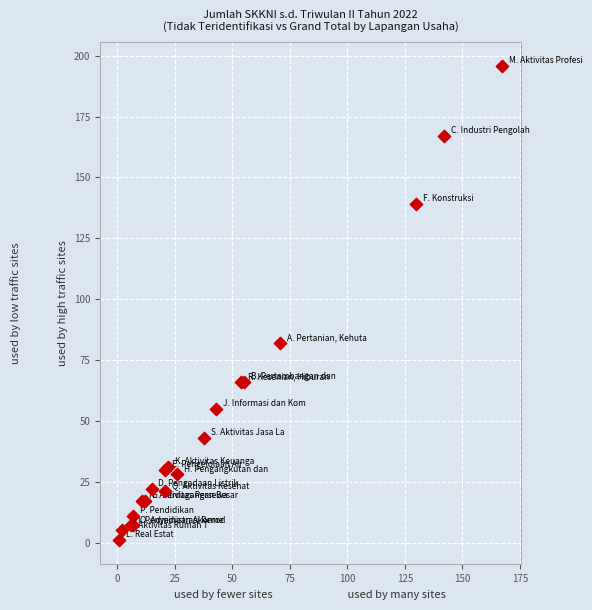

What Y value in the scatter plot is closest to 98?

82